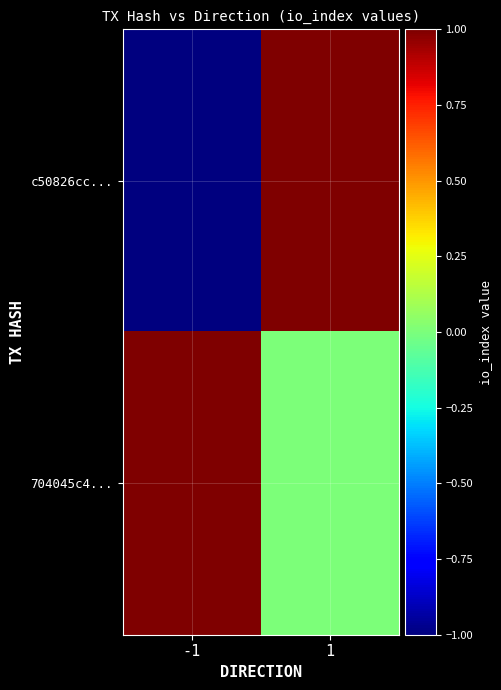

Reading left to right, what are all the values shown in this chart?

c50826cc...: -1=-1	1=1
704045c4...: -1=1	1=0